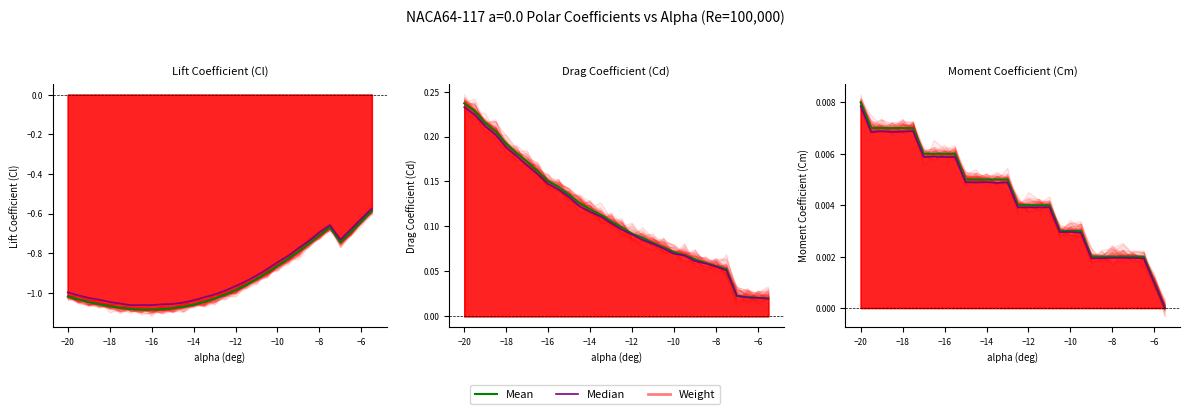

After their last crossing, which series has the higher values: Mean or Median?

Median